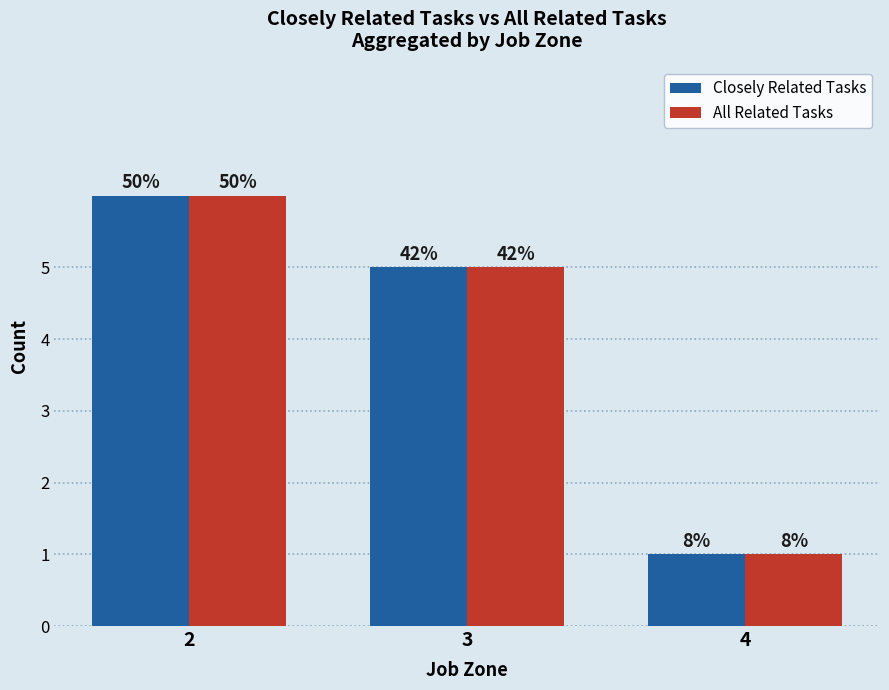

Reading left to right, transcribe all the data shown in this chart.

Closely Related Tasks: 2=6	3=5	4=1
All Related Tasks: 2=6	3=5	4=1